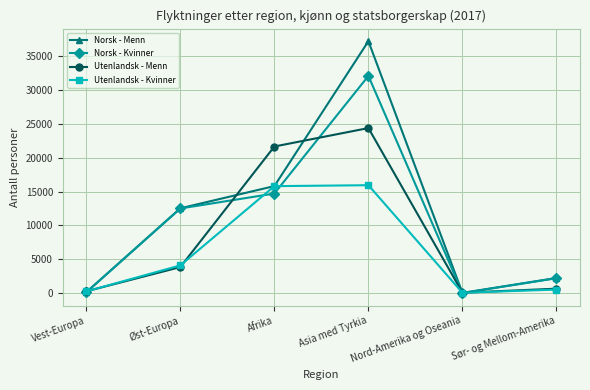

At which category is the sum across all series the highest?

Asia med Tyrkia